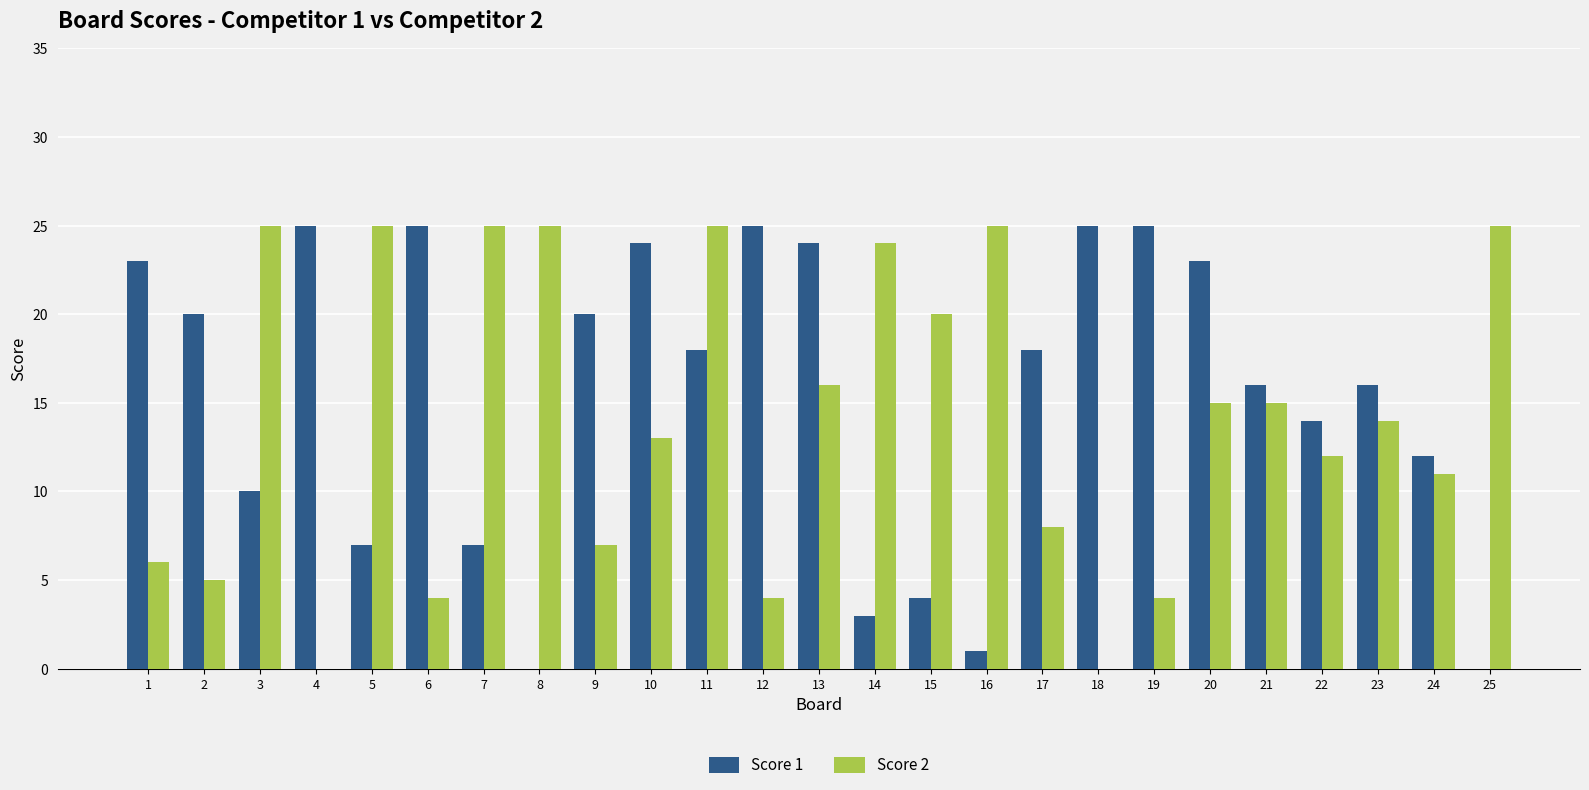

Reading left to right, transcribe all the data shown in this chart.

Score 1: 1=23	2=20	3=10	4=25	5=7	6=25	7=7	8=0	9=20	10=24	11=18	12=25	13=24	14=3	15=4	16=1	17=18	18=25	19=25	20=23	21=16	22=14	23=16	24=12	25=0
Score 2: 1=6	2=5	3=25	4=0	5=25	6=4	7=25	8=25	9=7	10=13	11=25	12=4	13=16	14=24	15=20	16=25	17=8	18=0	19=4	20=15	21=15	22=12	23=14	24=11	25=25